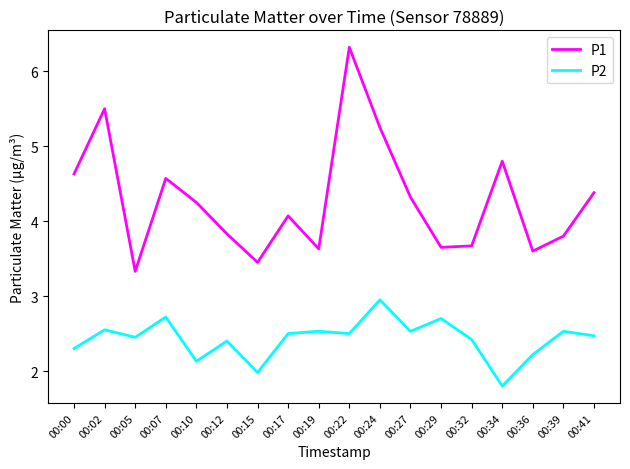

How many values in the P1 series exceed 4?

10